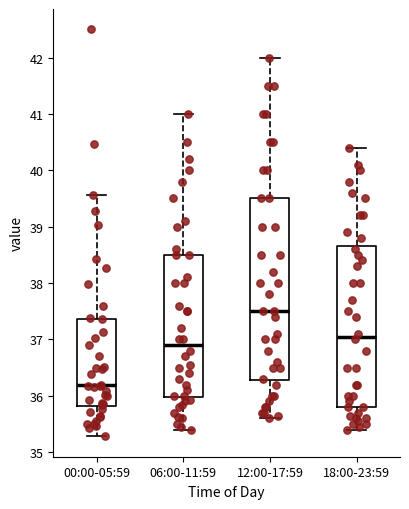

Which box has the lowest median line?

00:00-05:59